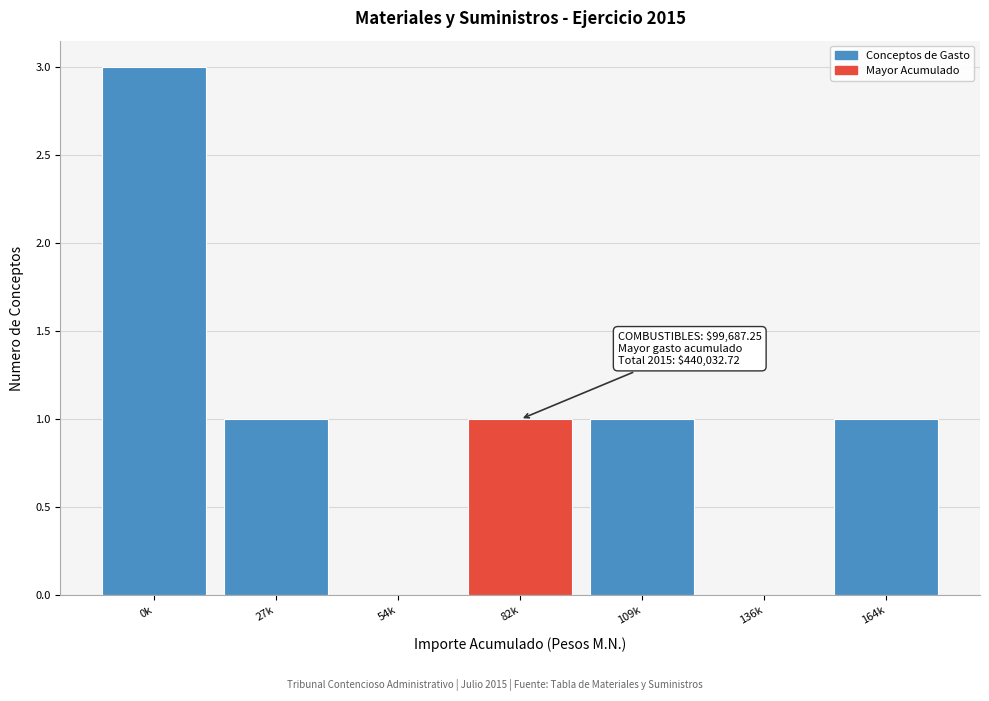

Reading left to right, transcribe all the data shown in this chart.

0k=3	27k=1	54k=0	82k=1	109k=1	136k=0	164k=1